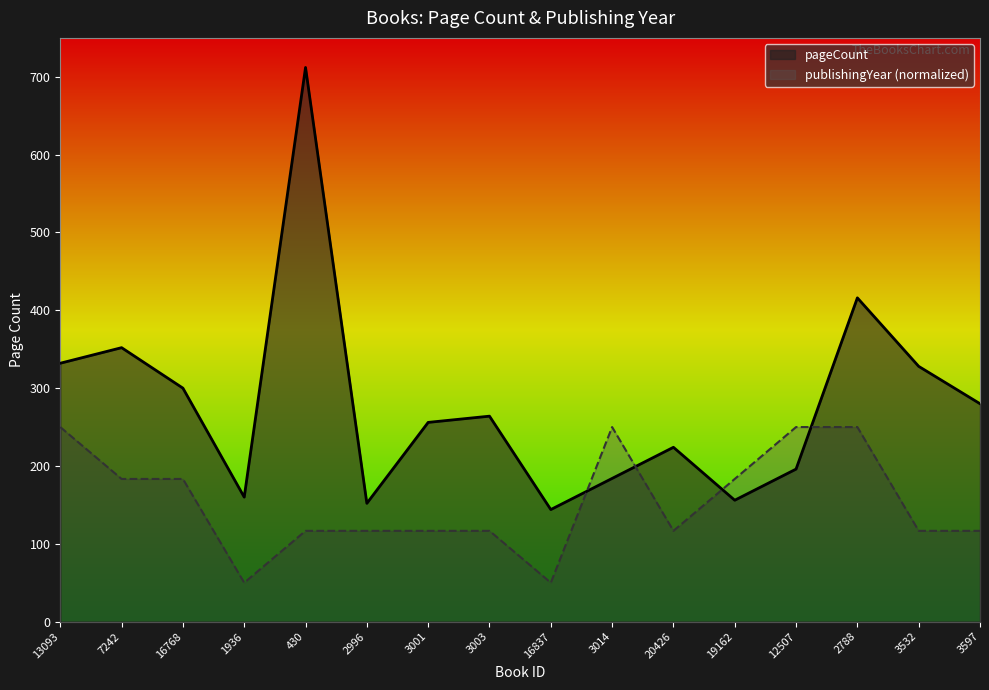

How many categories are shown in the chart?

16